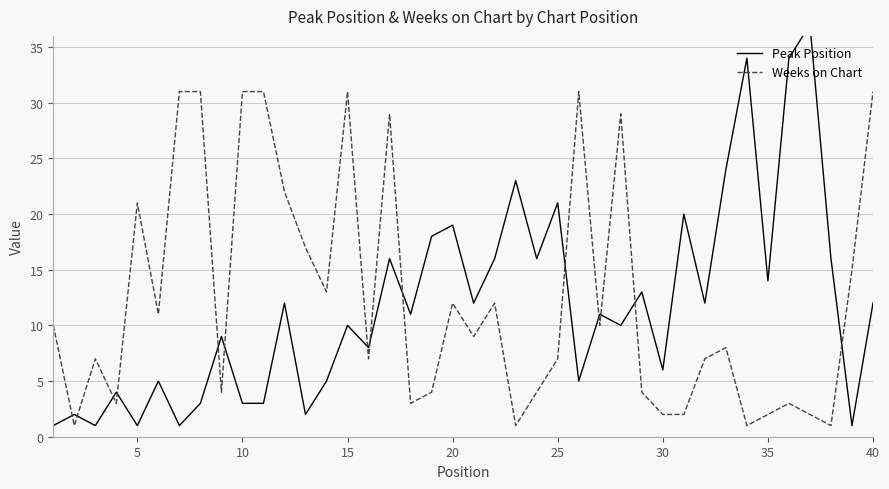

What is the highest value of the Weeks on Chart series?

31